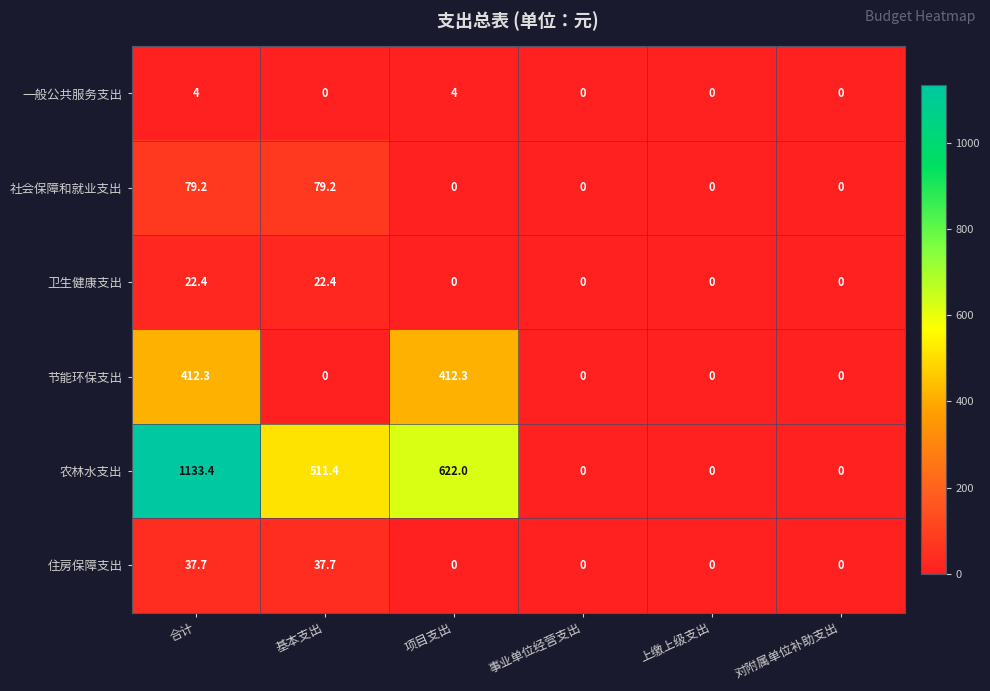

The value of 一般公共服务支出 at 项目支出 is 4.0. True or false?

True